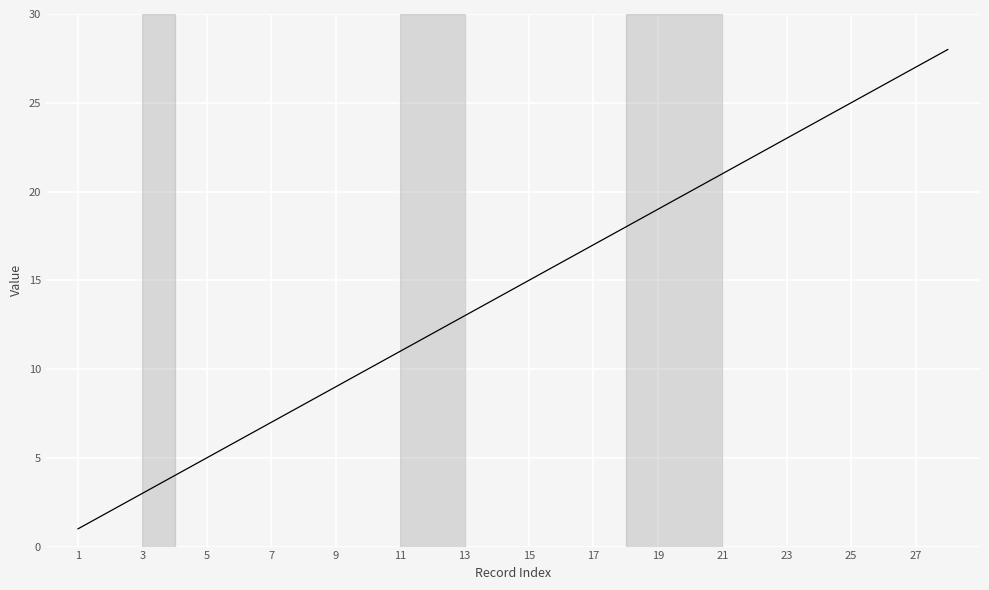

What is the difference between the maximum and minimum values?

27